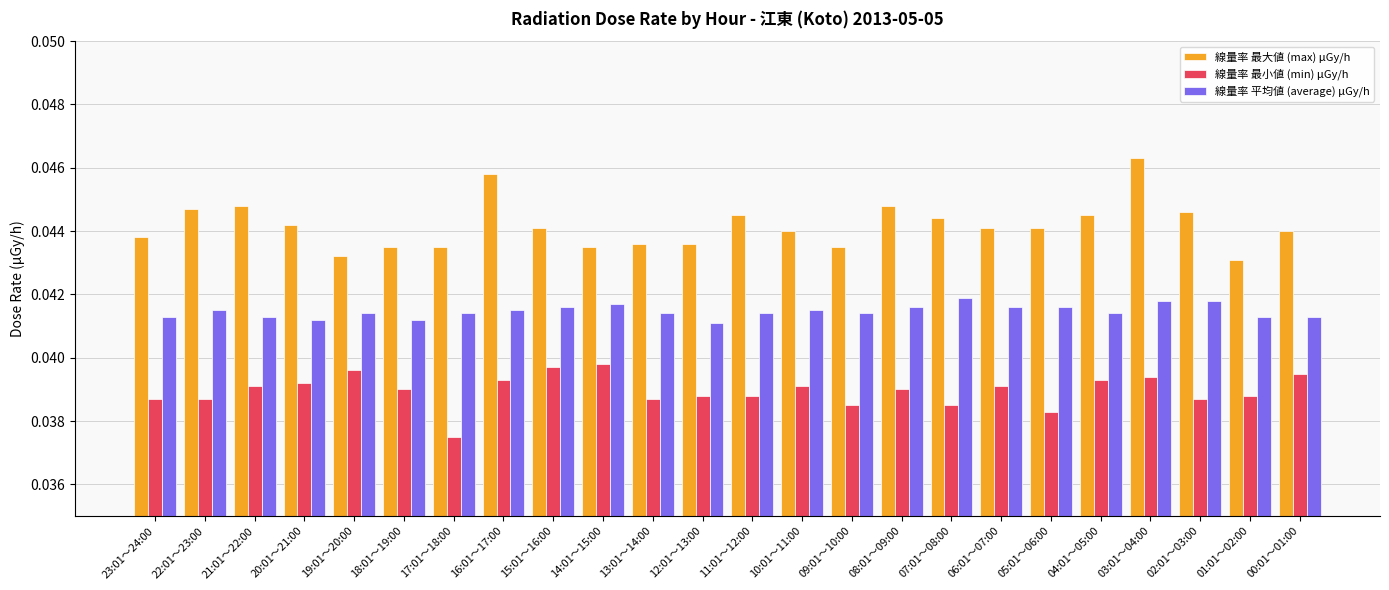

How many 線量率 最大値 (max) μGy/h values are between 0 and 1?

24